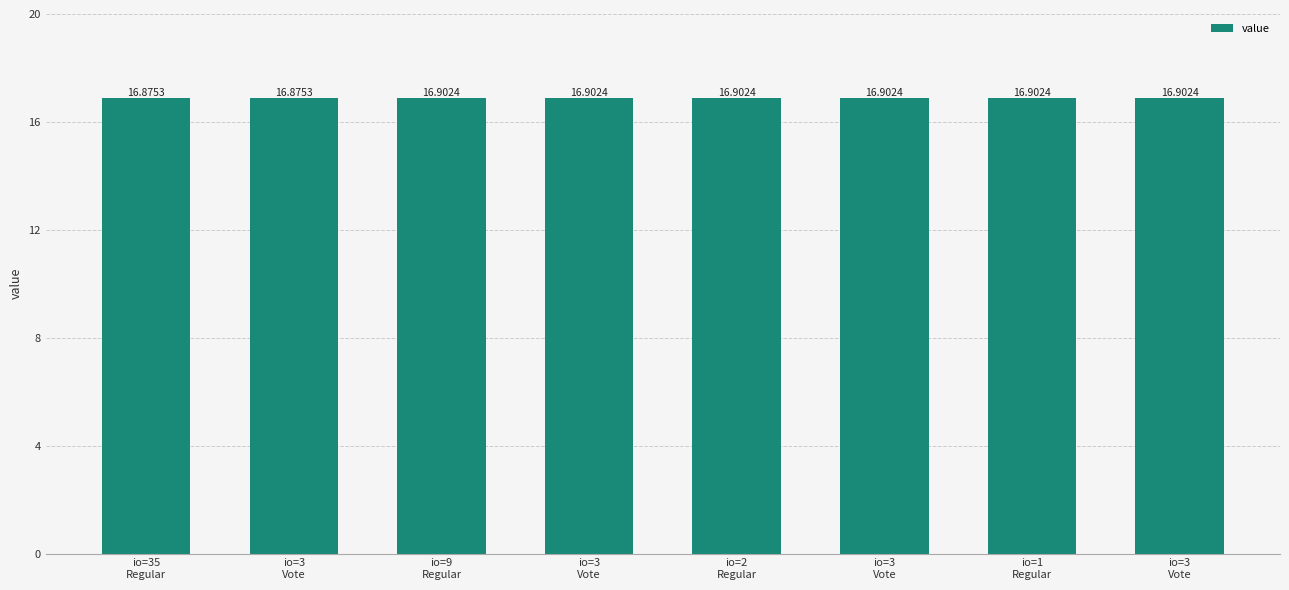

How many bars are there in total?

8